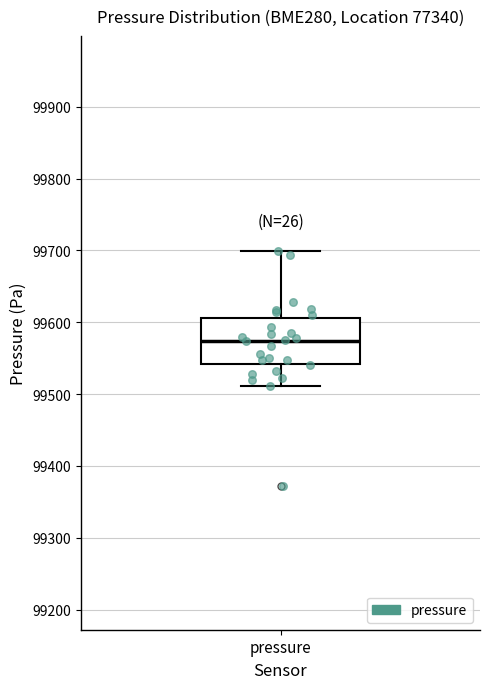

Read this box plot against the y-axis: the position of the median line, the range covered by the box, and the ends of both whiskers. The values are not printed on the chart, so give them approximately, as read against the axis.

median 99570, box 99540 to 99610, whiskers 99510 to 99700